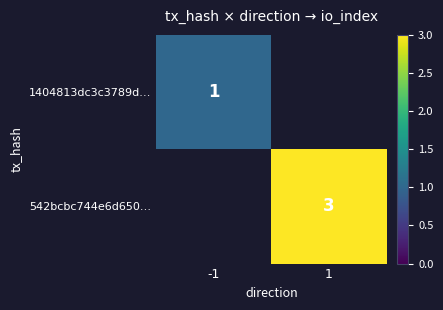

Which has a higher value, -1 or 1?

1